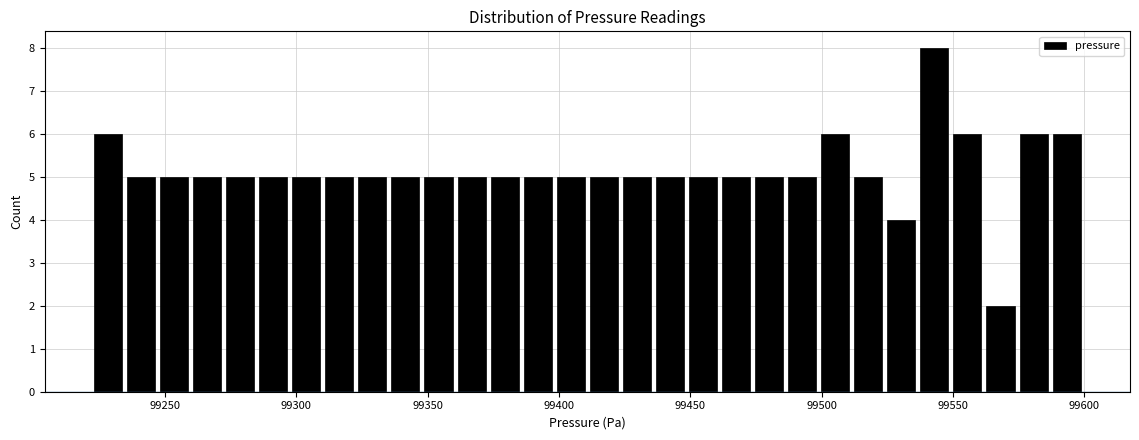

Read against the x-axis, roughly where is the centre of the tallest bar?

99545